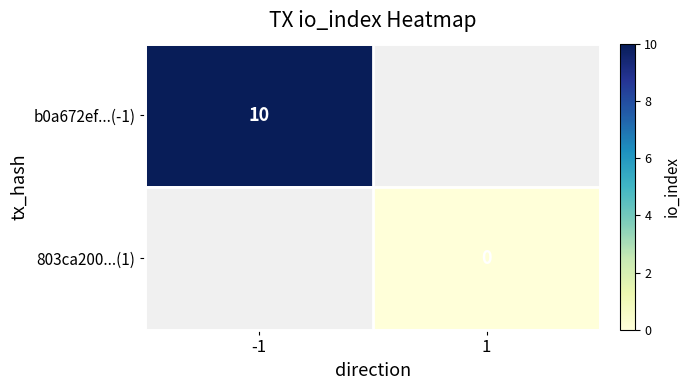

Which label corresponds to the smallest value in the chart?

1